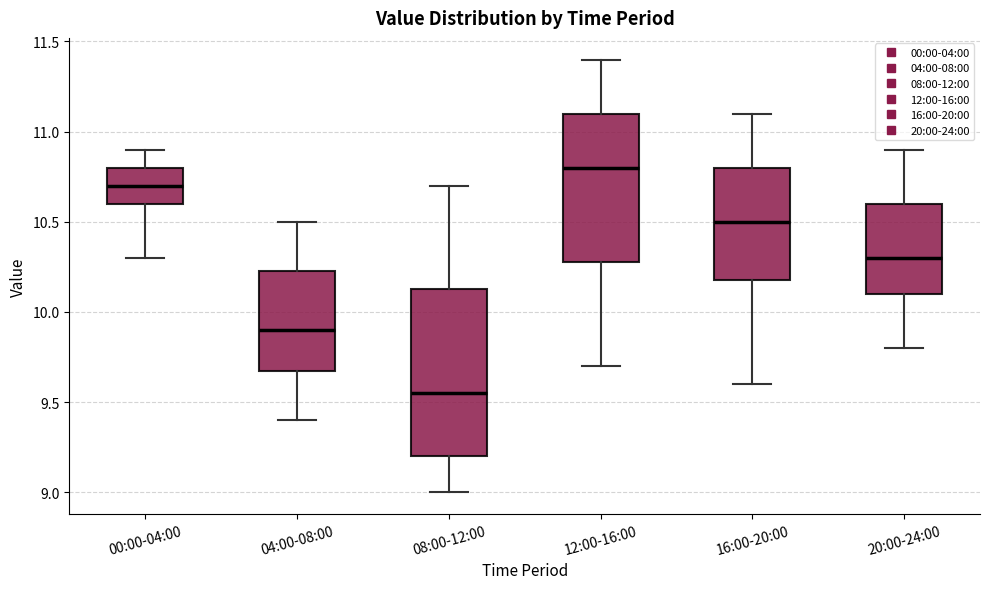

Reading left to right, transcribe this box plot: for each box, give where its median line is, the range the box spans, and where its two whiskers end, as read against the y-axis. The values are not printed on the chart, so give them approximately, as read against the axis.

00:00-04:00: median 10.70, box 10.60 to 10.80, whiskers 10.30 to 10.90
04:00-08:00: median 9.90, box 9.70 to 10.25, whiskers 9.40 to 10.50
08:00-12:00: median 9.55, box 9.20 to 10.15, whiskers 9.00 to 10.70
12:00-16:00: median 10.80, box 10.30 to 11.10, whiskers 9.70 to 11.40
16:00-20:00: median 10.50, box 10.20 to 10.80, whiskers 9.60 to 11.10
20:00-24:00: median 10.30, box 10.10 to 10.60, whiskers 9.80 to 10.90